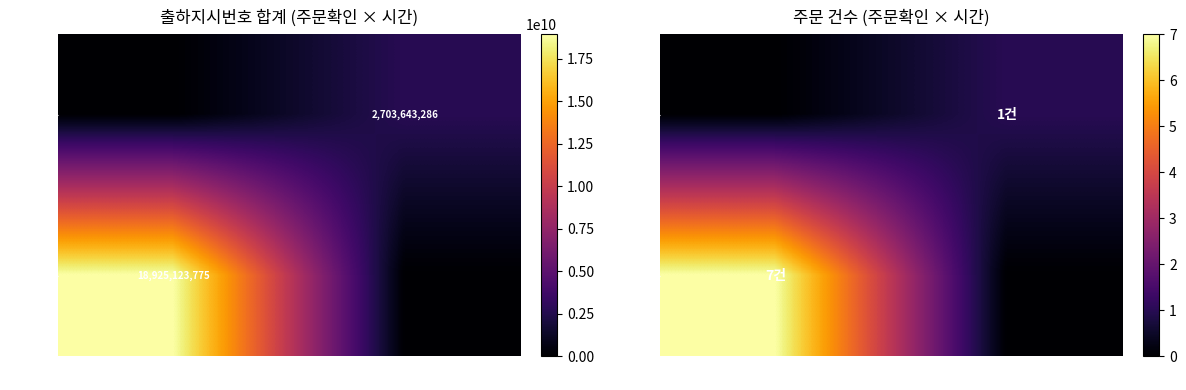

How many values in the 확인 series are below 7?

1